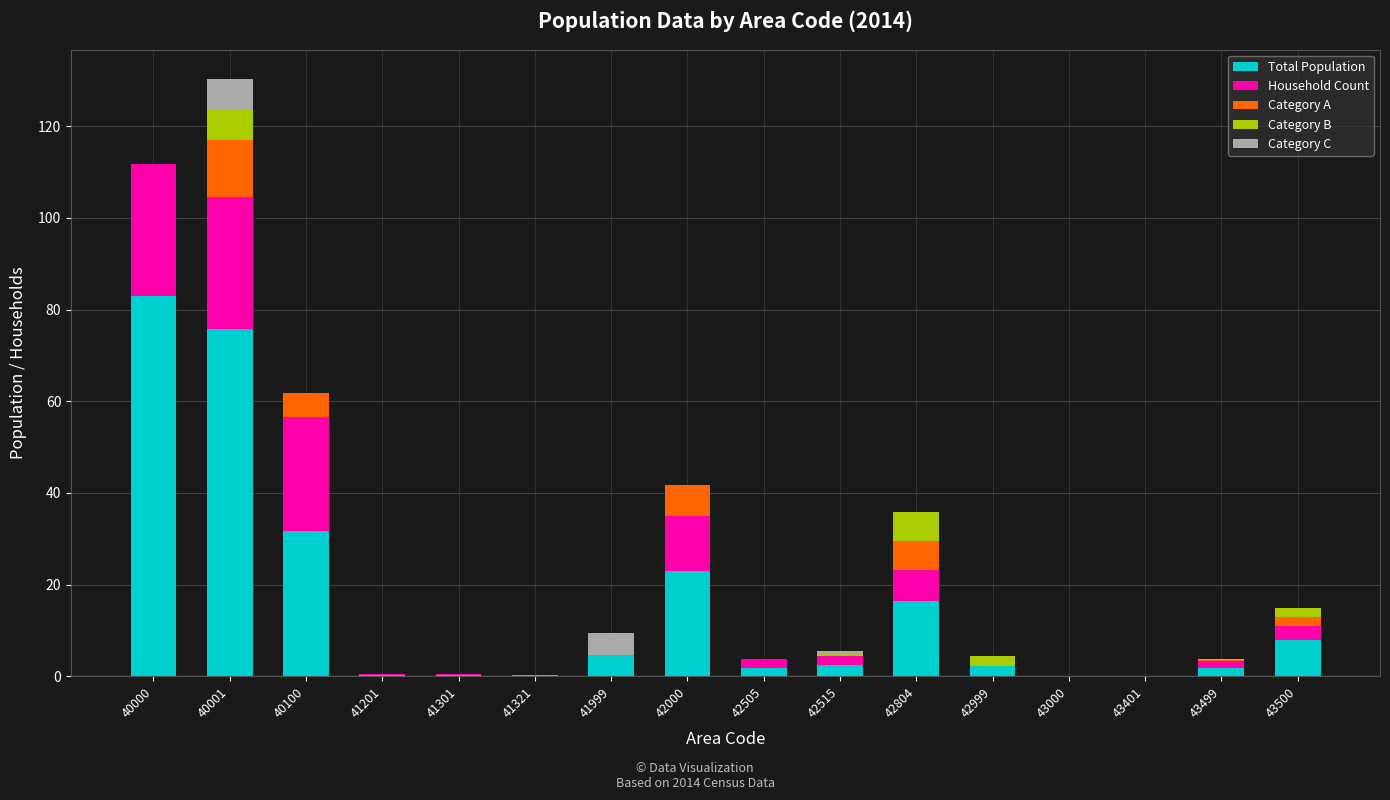

True or false: Total Population has a value of 4.5 at 42804.

False